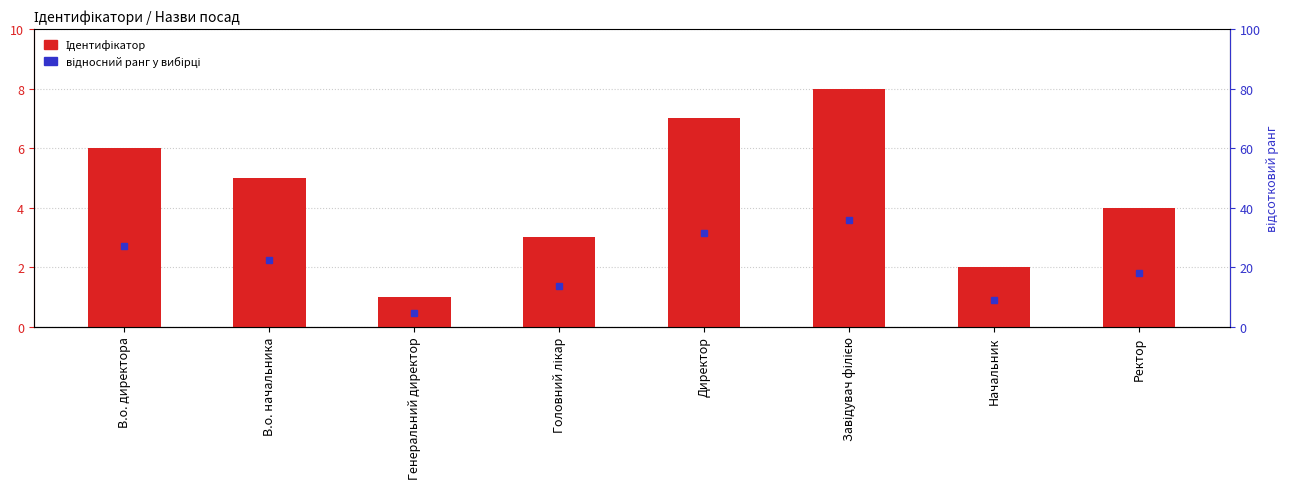

What is the difference between the maximum and minimum values?

7